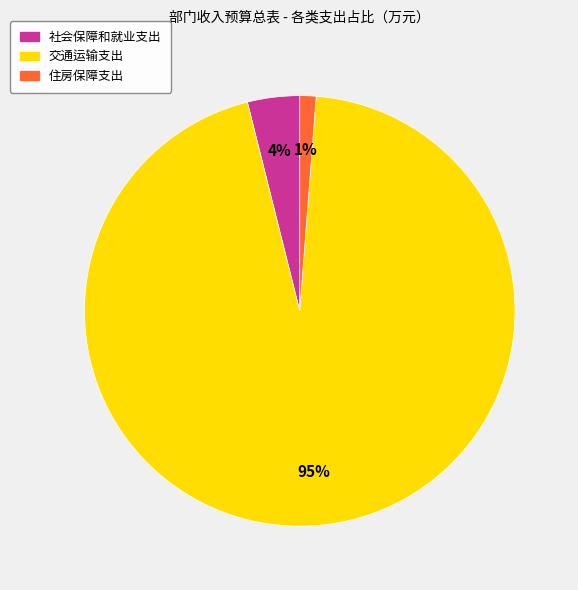

Between 交通运输支出 and 住房保障支出, which is larger?

交通运输支出